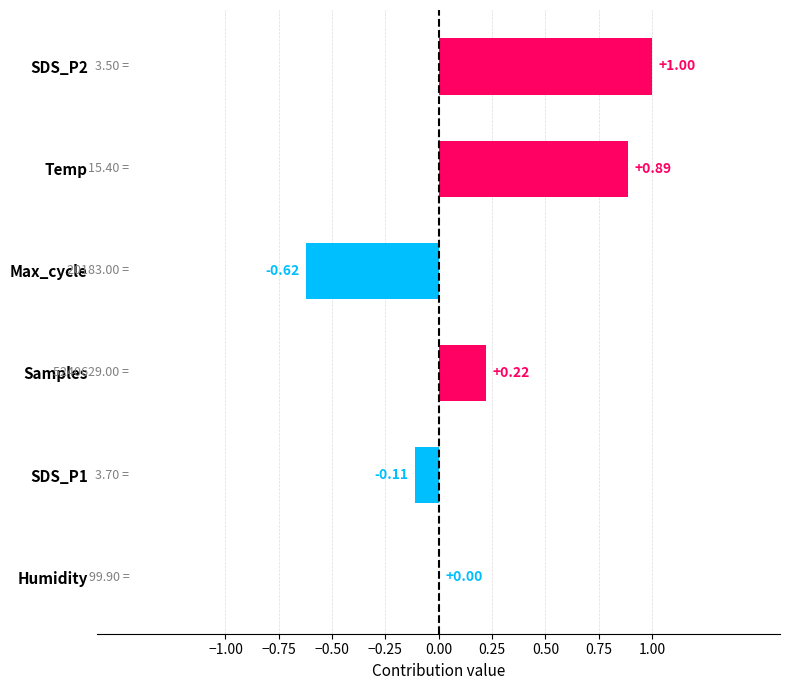

At which label is the value closest to 0?

Humidity